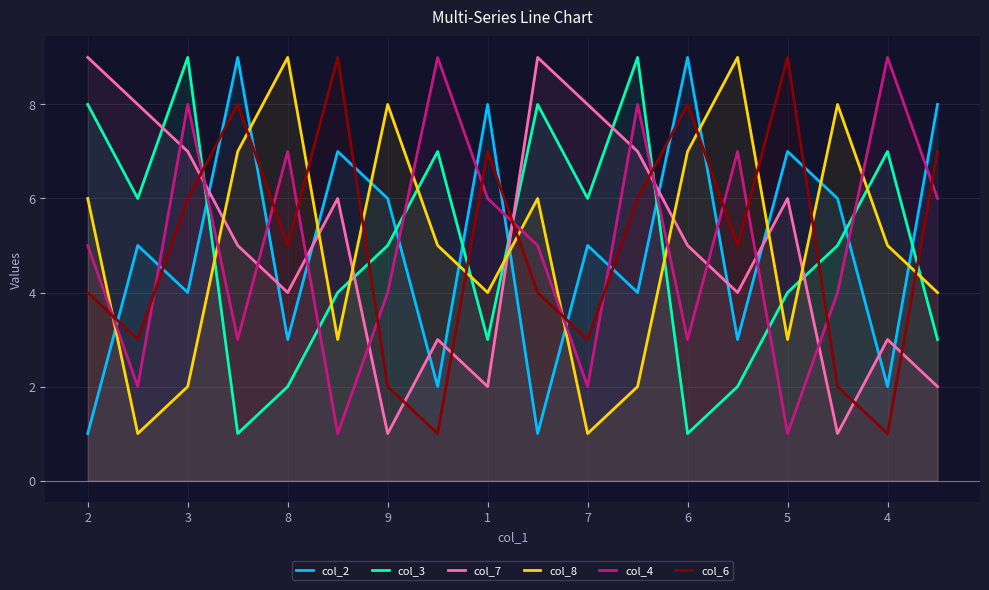

Which series ends up on top after the final intersection of col_6 and col_3?

col_6